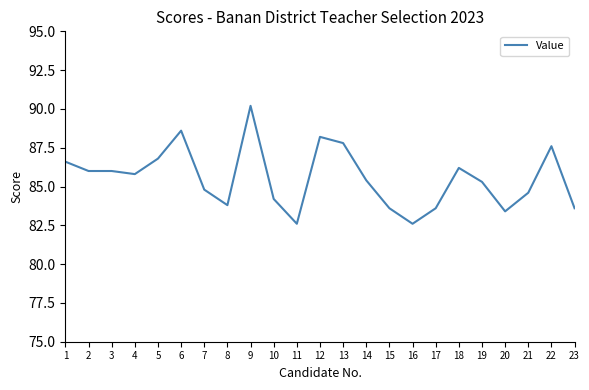

Reading left to right, extract all data points from this chart.

1=86.6	2=86.0	3=86.0	4=85.8	5=86.8	6=88.6	7=84.8	8=83.8	9=90.2	10=84.2	11=82.6	12=88.2	13=87.8	14=85.4	15=83.6	16=82.6	17=83.6	18=86.2	19=85.3	20=83.4	21=84.6	22=87.6	23=83.6